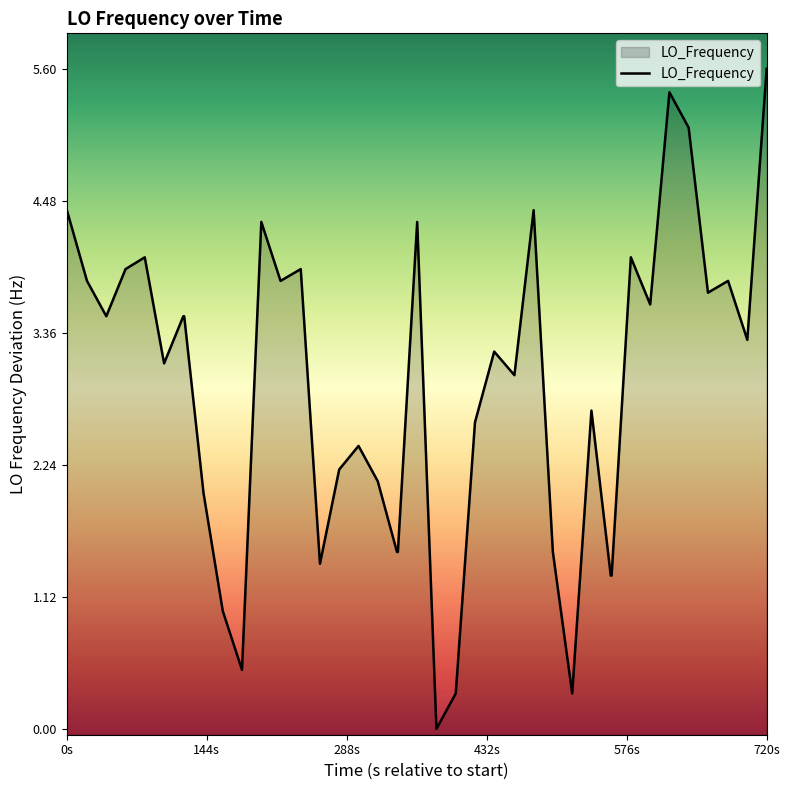

Reading right to left, transcribe all the data shown in this chart.

5.6	3.3	3.8	3.7	5.1	5.4	3.6	4.0	1.3	1.3	2.7	0.3	1.5	4.4	3.0	3.2	2.6	0.3	0.0	4.3	1.5	1.5	2.1	2.4	2.2	1.4	3.9	3.8	4.3	0.5	1.0	2.0	3.5	3.5	3.1	4.0	3.9	3.5	3.8	4.4